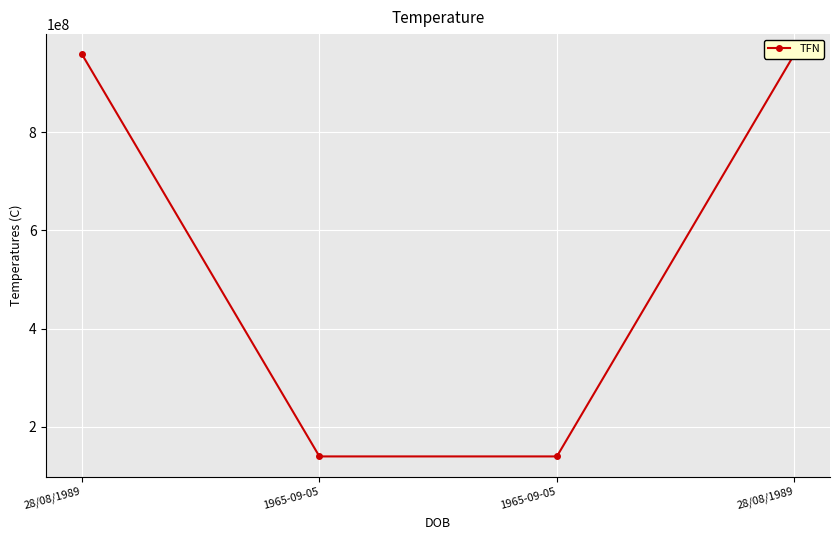

How many lines are shown in the chart?

1